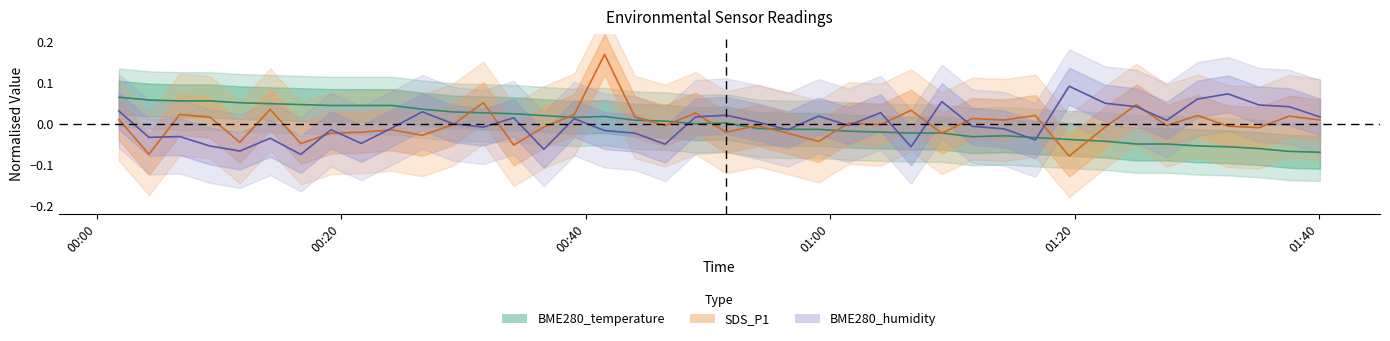

Rank the categories by BME280_humidity value from highest to lowest.

2023/09/14 01:19:33, 2023/09/14 01:32:33, 2023/09/14 01:30:03, 2023/09/14 01:09:08, 2023/09/14 01:22:30, 2023/09/14 01:35:05, 2023/09/14 01:25:03, 2023/09/14 01:37:33, 2023/09/14 00:01:49, 2023/09/14 00:26:38, 2023/09/14 01:04:08, 2023/09/14 00:51:29, 2023/09/14 00:59:03, 2023/09/14 00:48:59, 2023/09/14 01:40:04, 2023/09/14 00:34:07, 2023/09/14 00:39:04, 2023/09/14 01:27:32, 2023/09/14 00:54:03, 2023/09/14 00:29:09, 2023/09/14 01:01:31, 2023/09/14 01:11:38, 2023/09/14 00:31:38, 2023/09/14 00:24:09, 2023/09/14 01:14:14, 2023/09/14 00:19:10, 2023/09/14 00:56:32, 2023/09/14 00:41:33, 2023/09/14 00:44:02, 2023/09/14 00:06:47, 2023/09/14 00:04:17, 2023/09/14 00:14:12, 2023/09/14 01:16:47, 2023/09/14 00:21:39, 2023/09/14 00:46:30, 2023/09/14 00:09:15, 2023/09/14 01:06:37, 2023/09/14 00:36:35, 2023/09/14 00:11:43, 2023/09/14 00:16:42